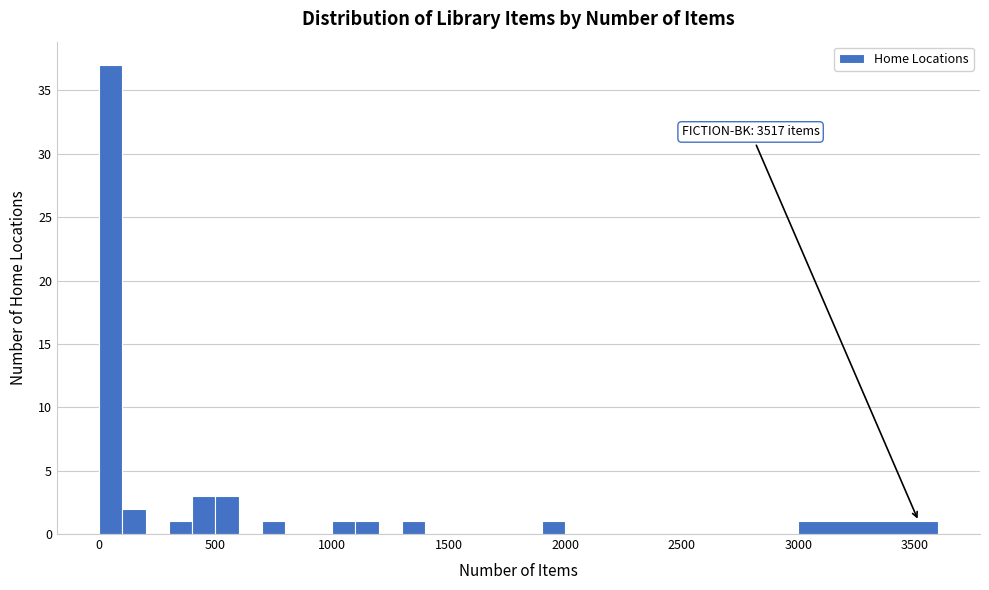

Around what value on the x-axis is the tallest bar? Give the approximate position of its centre, as read against the axis.

50